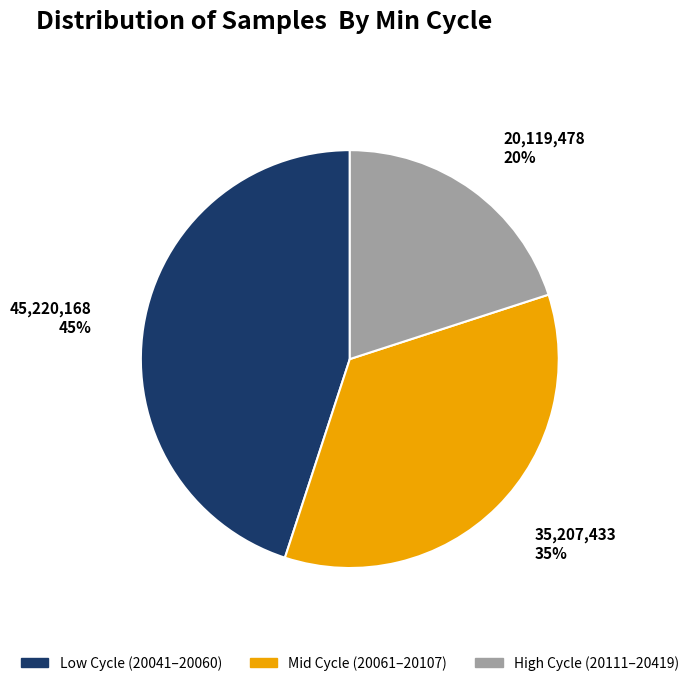

Which category has the biggest portion of the pie?

Low Cycle (20041–20060)